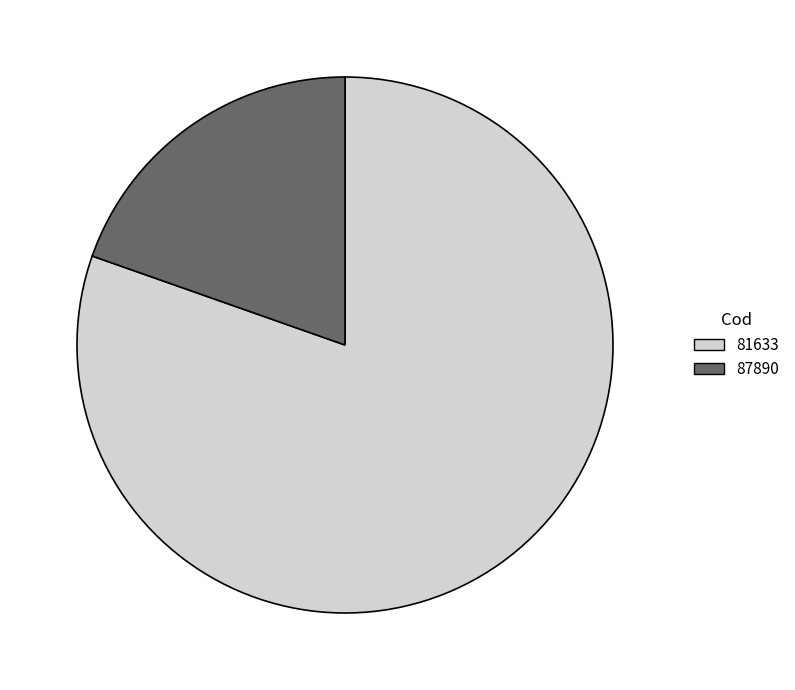

Is it true that 87890 is 25% of the pie?

False